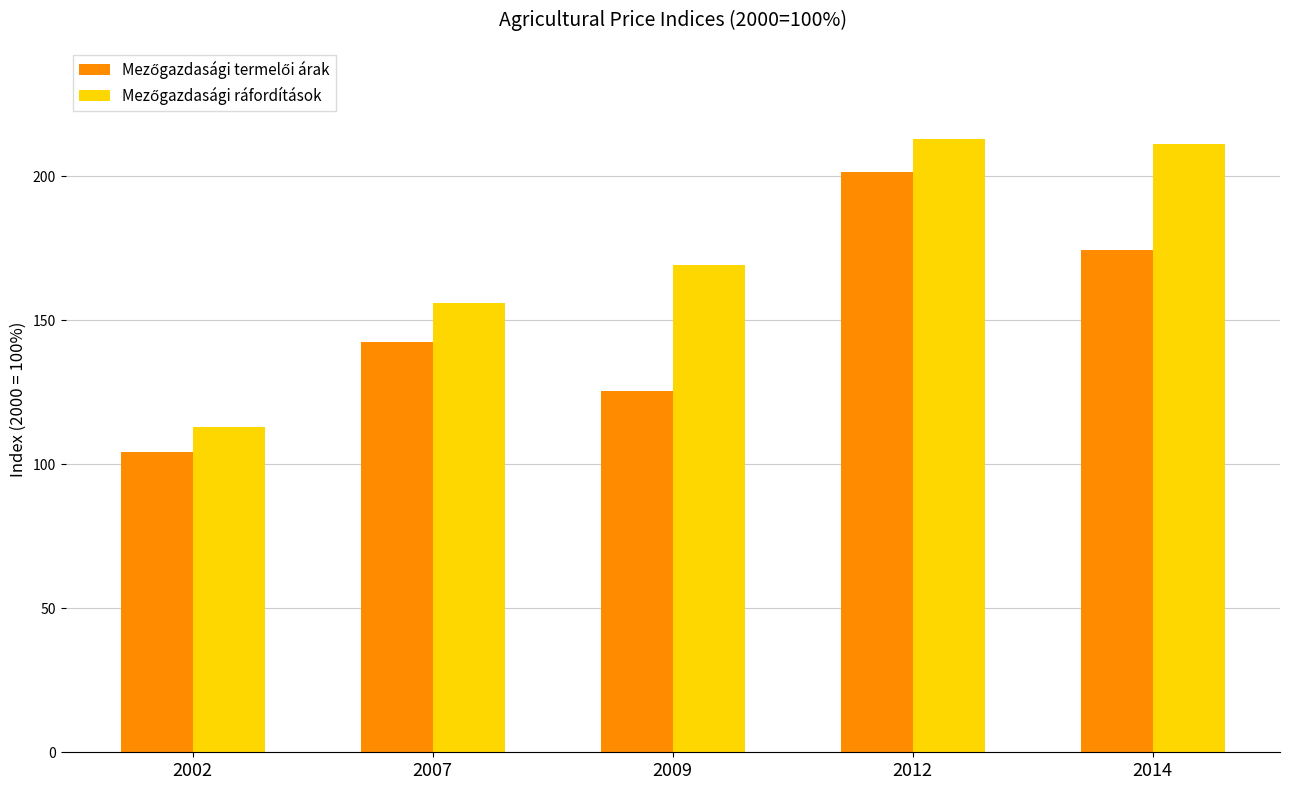

At how many categories does at least one series exceed 107?

5